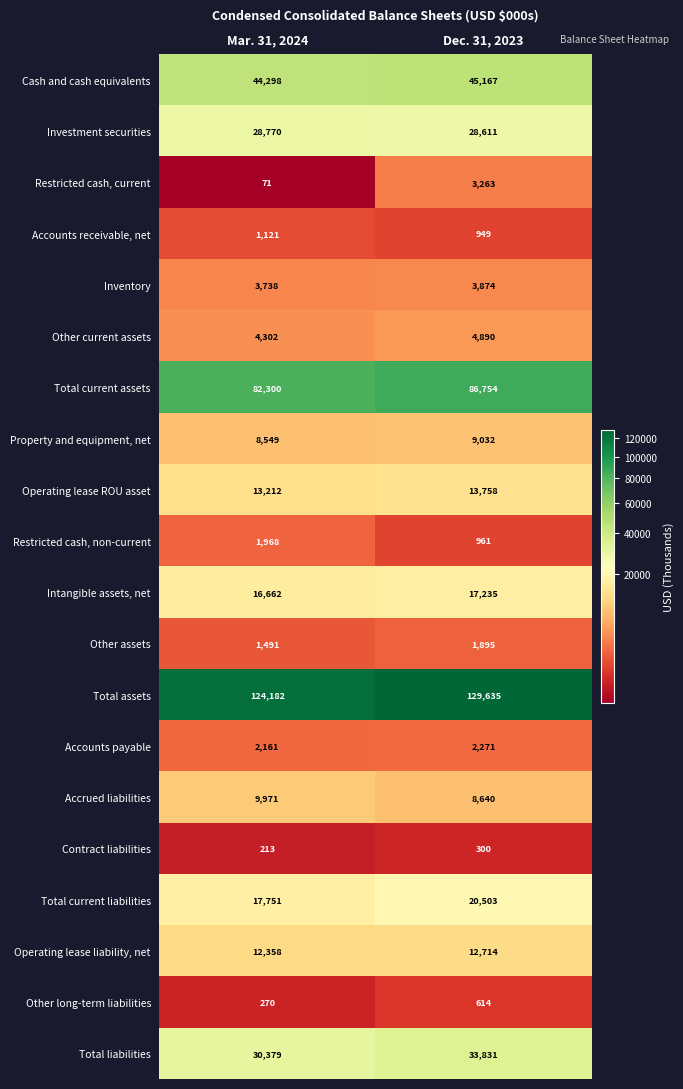

What is the sum of all Restricted cash, current values?

3334